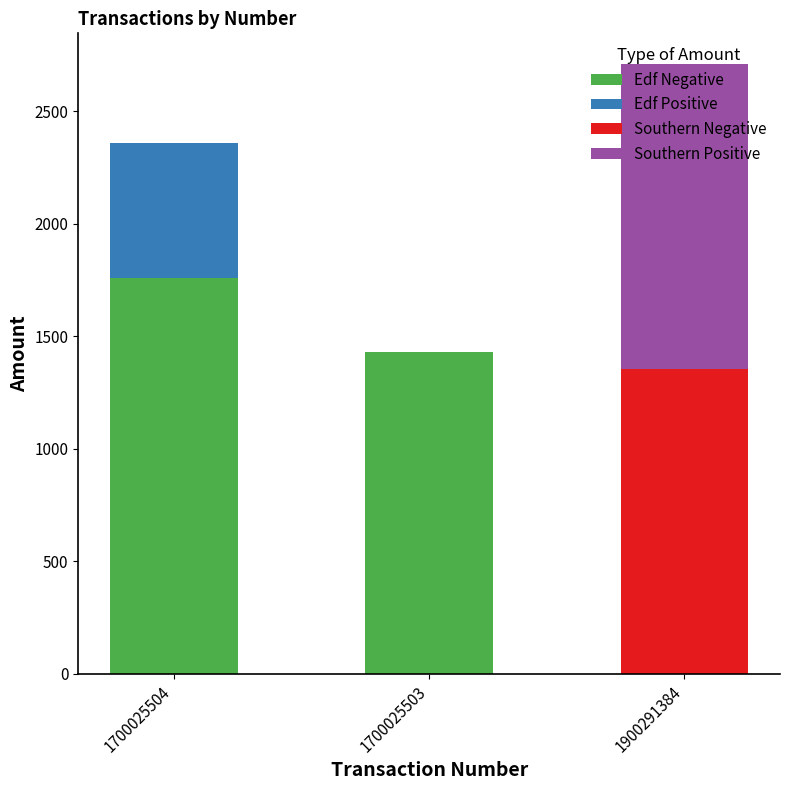

How many categories are shown in the chart?

3